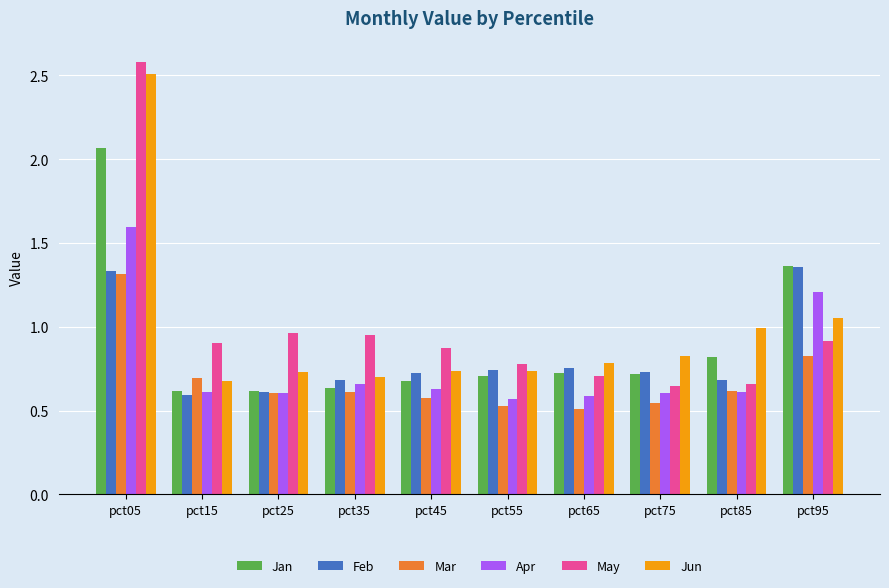

What is the highest value of the May series?

2.6